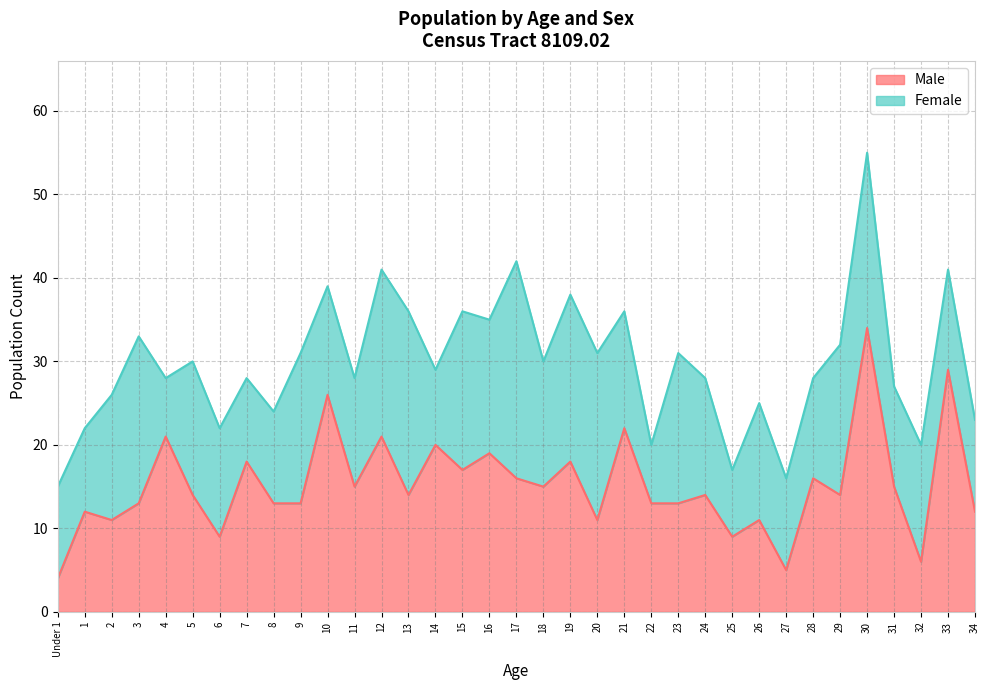

How many points are higher than both their immediate neighbors (excluding endpoints)?

14